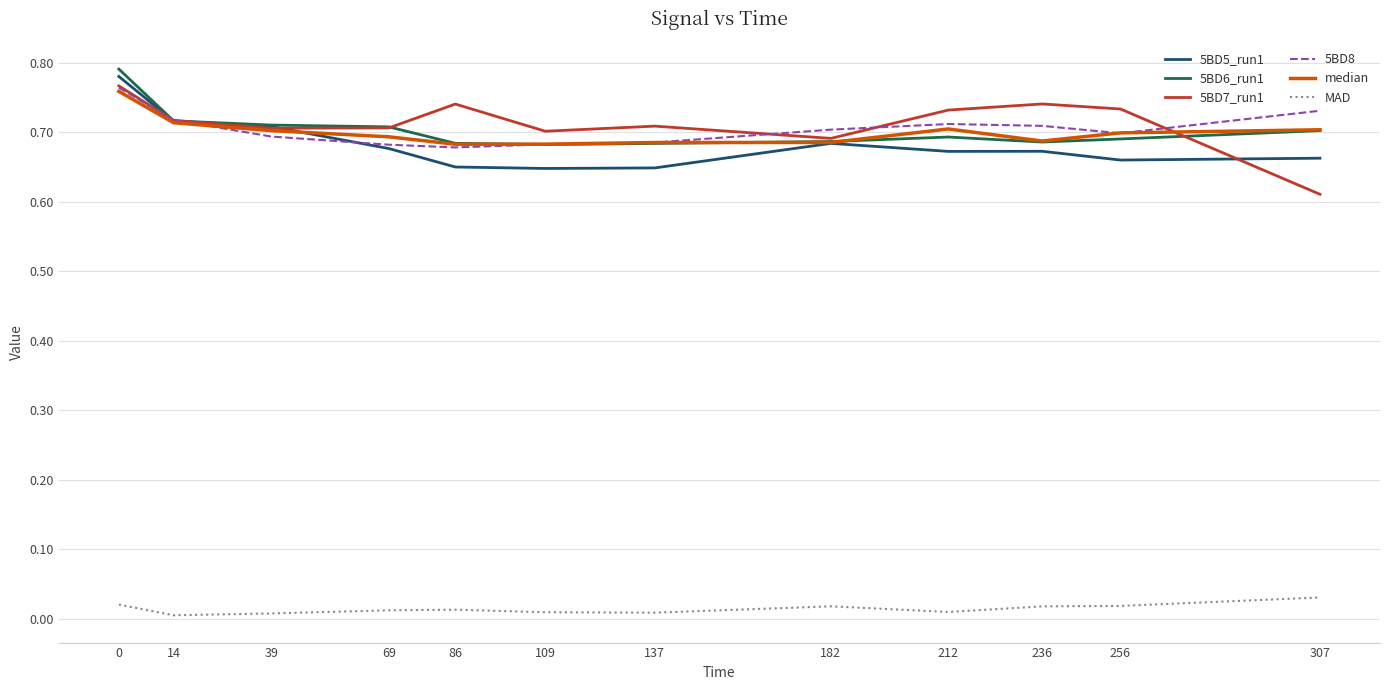

Which series has the largest total across all categories?

5BD7_run1